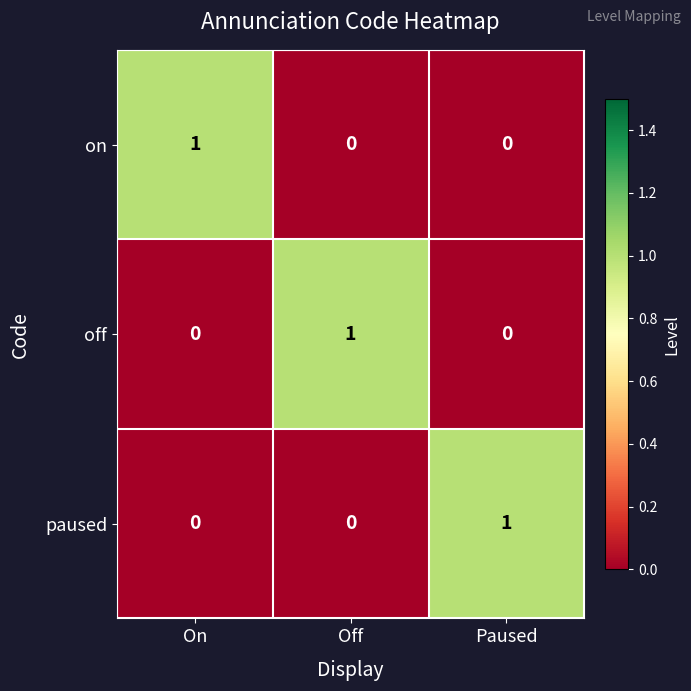

Count the paused values in the range 0 to 1.

3